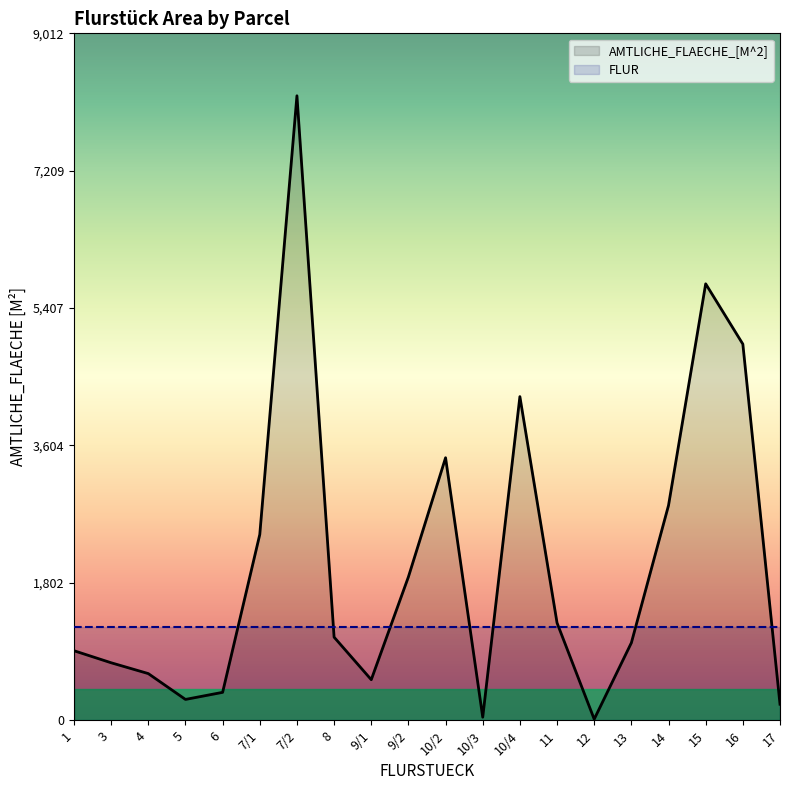

True or false: there are more than 2 points higher than both neighbors.

True